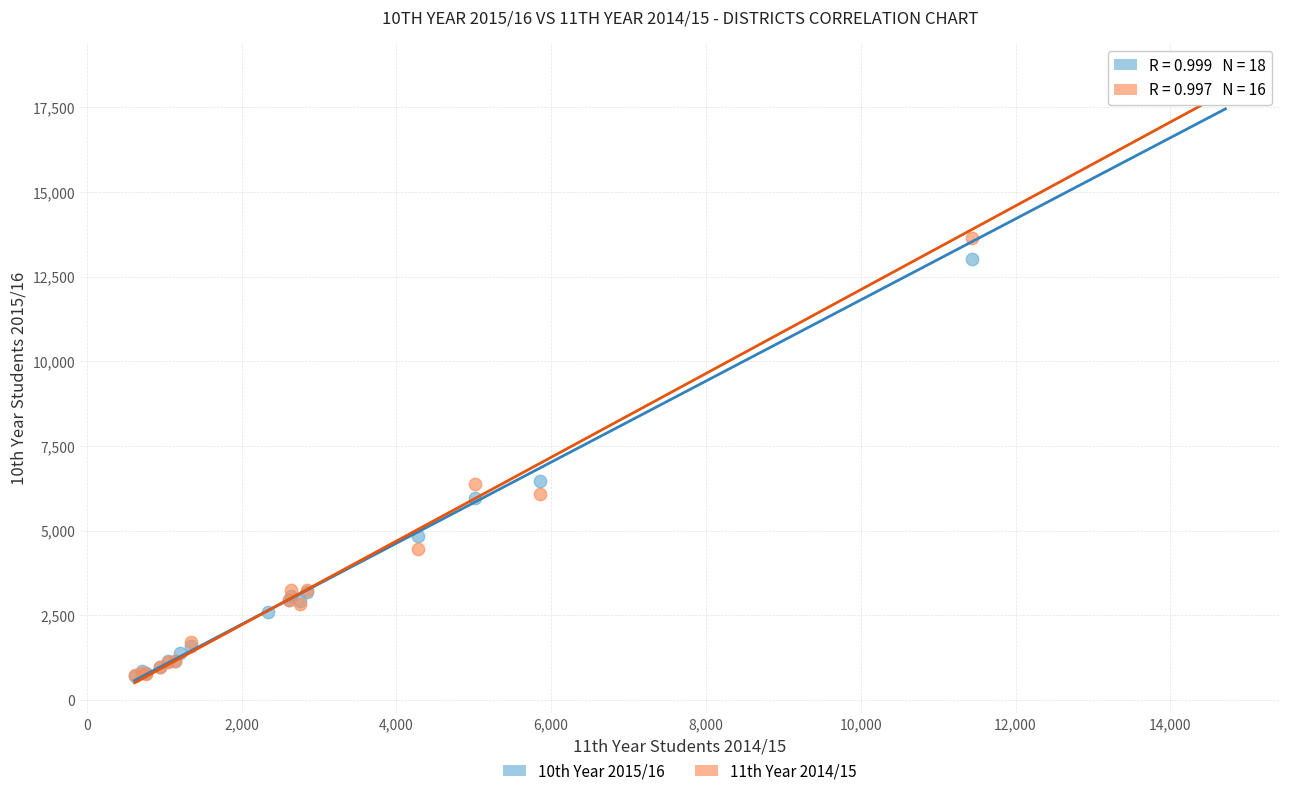

Which series has the largest Y range (max minus min)?

11th Year 2014/15